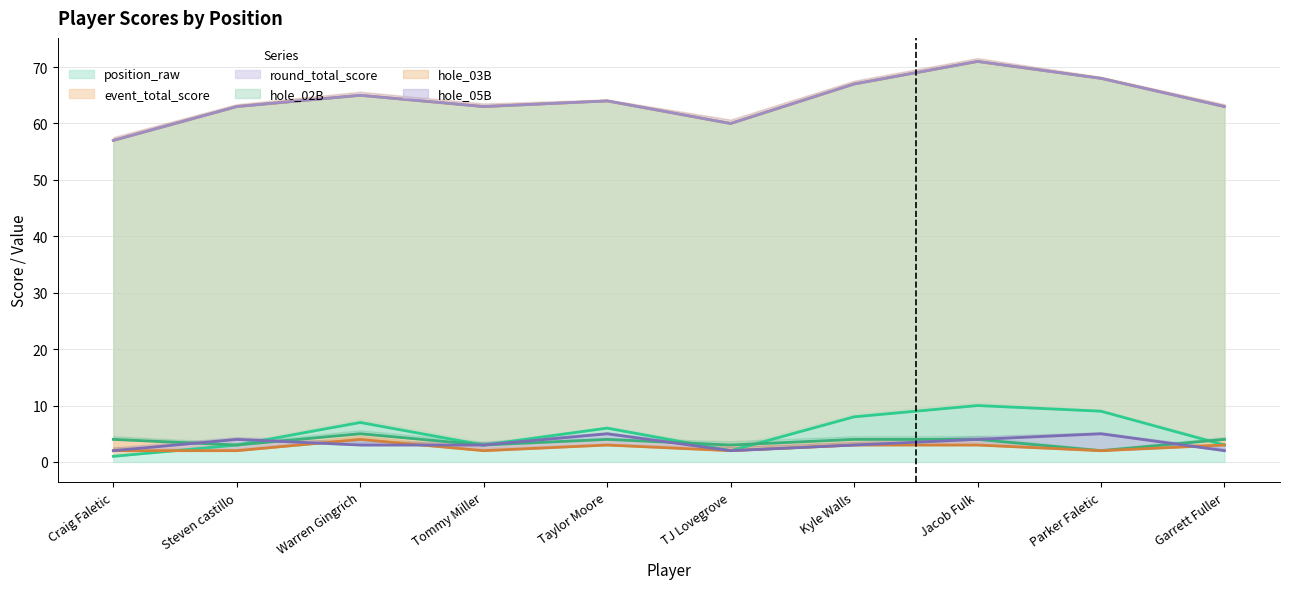

What is the spread (max minus min) of values at Craig Faletic?

56